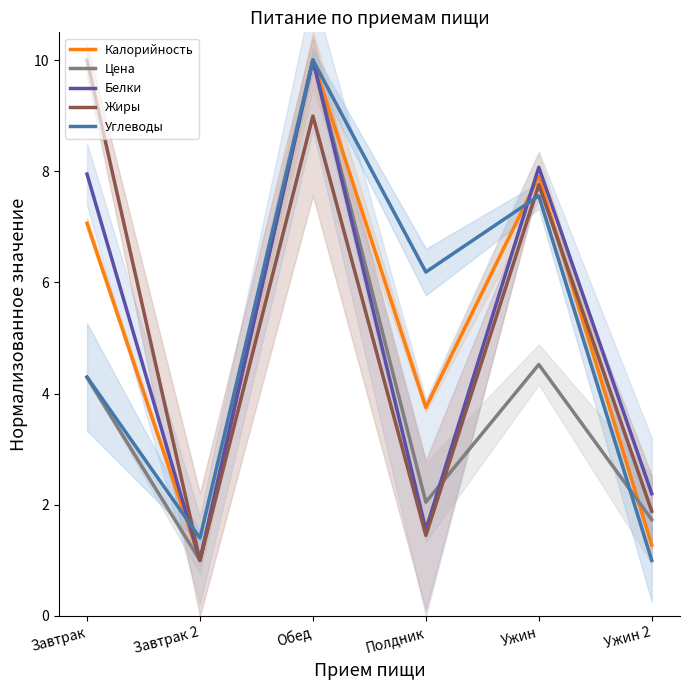

How many lines are shown in the chart?

5